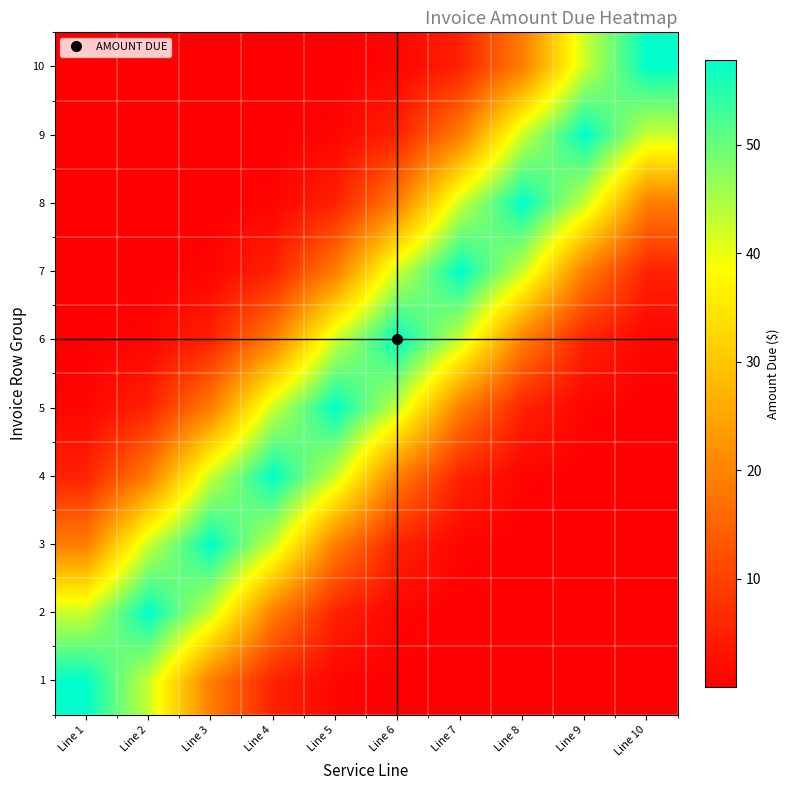

What is the maximum value shown in the chart?

57.8